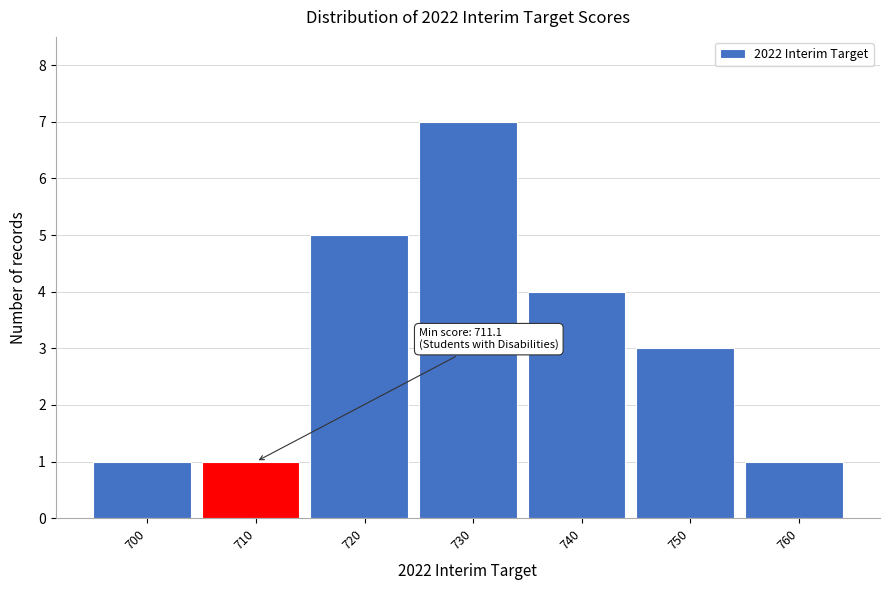

Reading right to left, list all the values displayed in this chart.

760=1	750=3	740=4	730=7	720=5	710=1	700=1